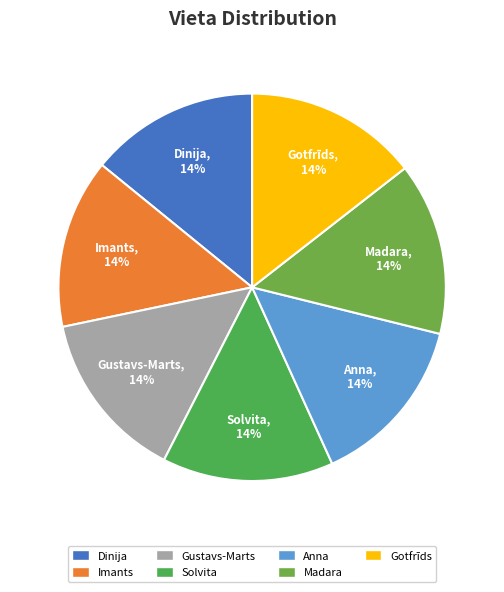

Do Dinija and Gustavs-Marts together represent more than half of the pie?

No